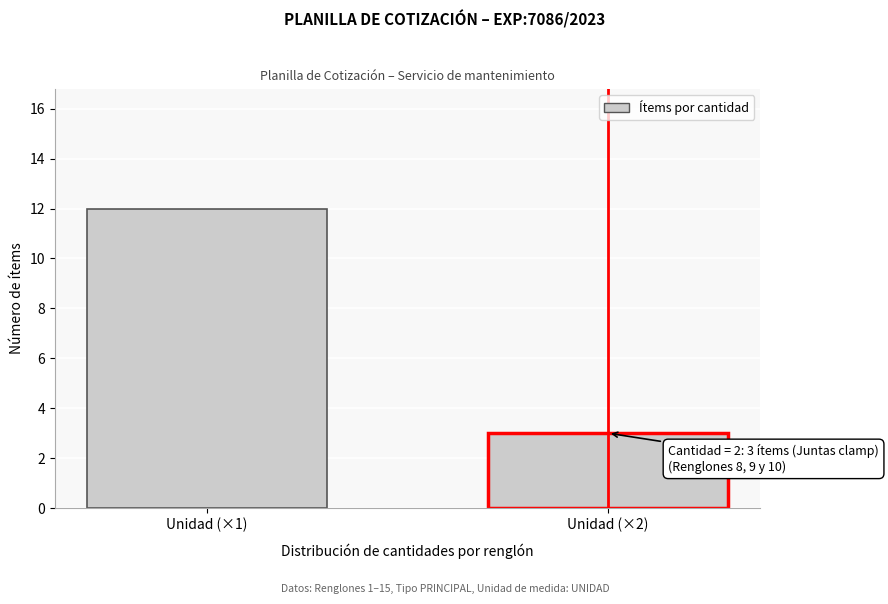

Reading left to right, transcribe all the data shown in this chart.

12	3